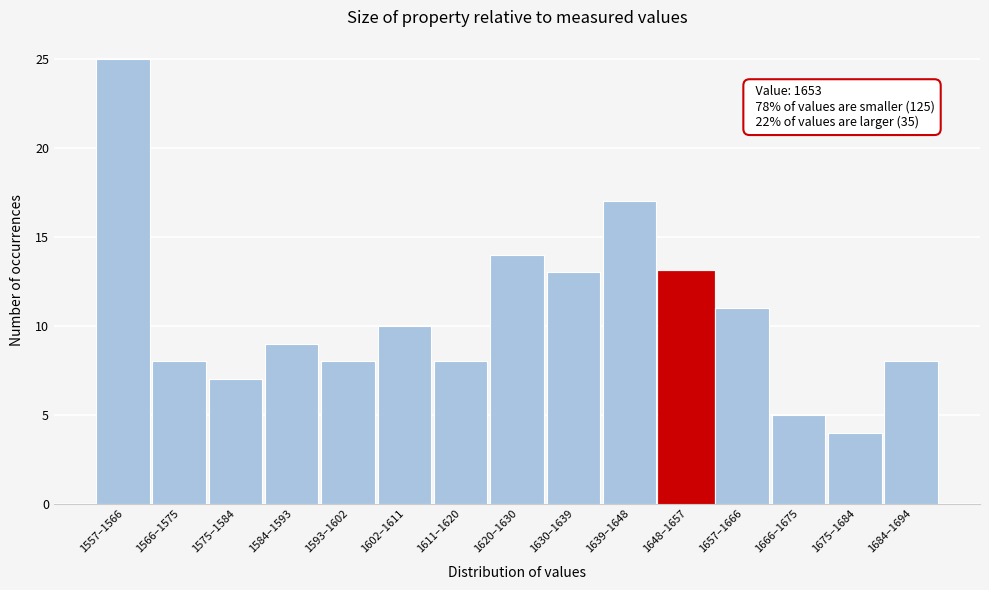

Reading right to left, transcribe all the data shown in this chart.

8	4	5	11	13	17	13	14	8	10	8	9	7	8	25